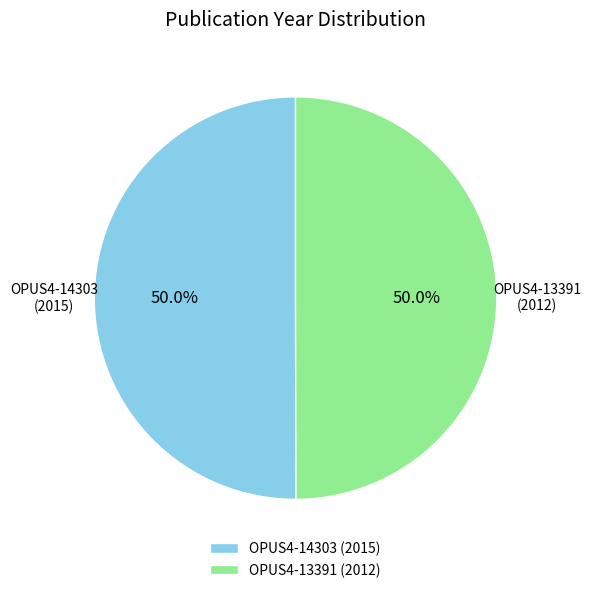

Is it true that OPUS4-13391 is 64% of the pie?

False